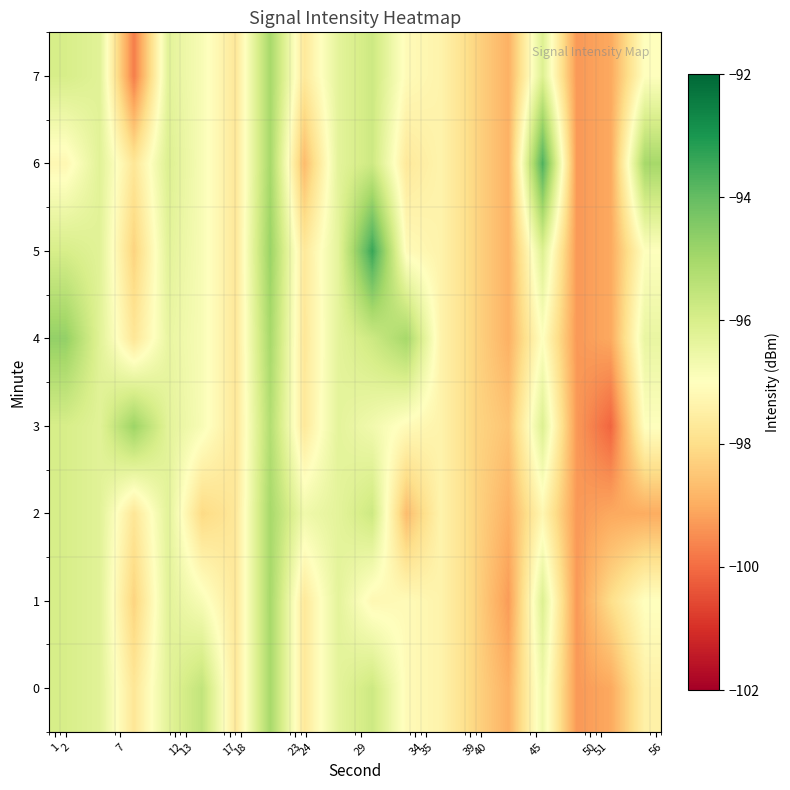

At which category does the chart reach its minimum across all series?

51